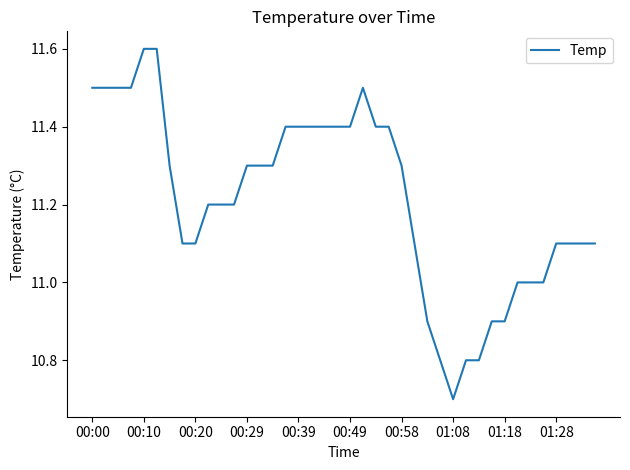

Does the chart have visible grid lines?

No